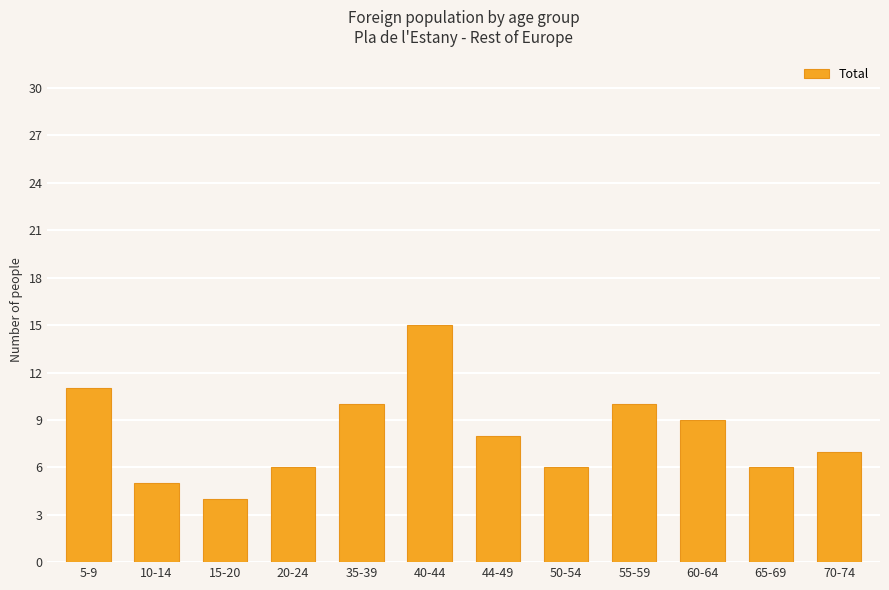

Reading left to right, what are all the values shown in this chart?

5-9=11	10-14=5	15-20=4	20-24=6	35-39=10	40-44=15	44-49=8	50-54=6	55-59=10	60-64=9	65-69=6	70-74=7